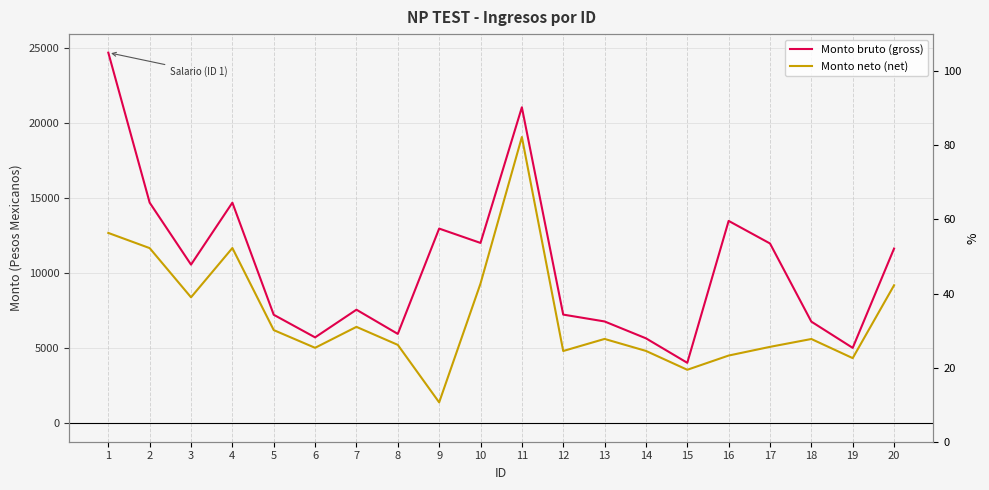

How many data points does each series have?

20